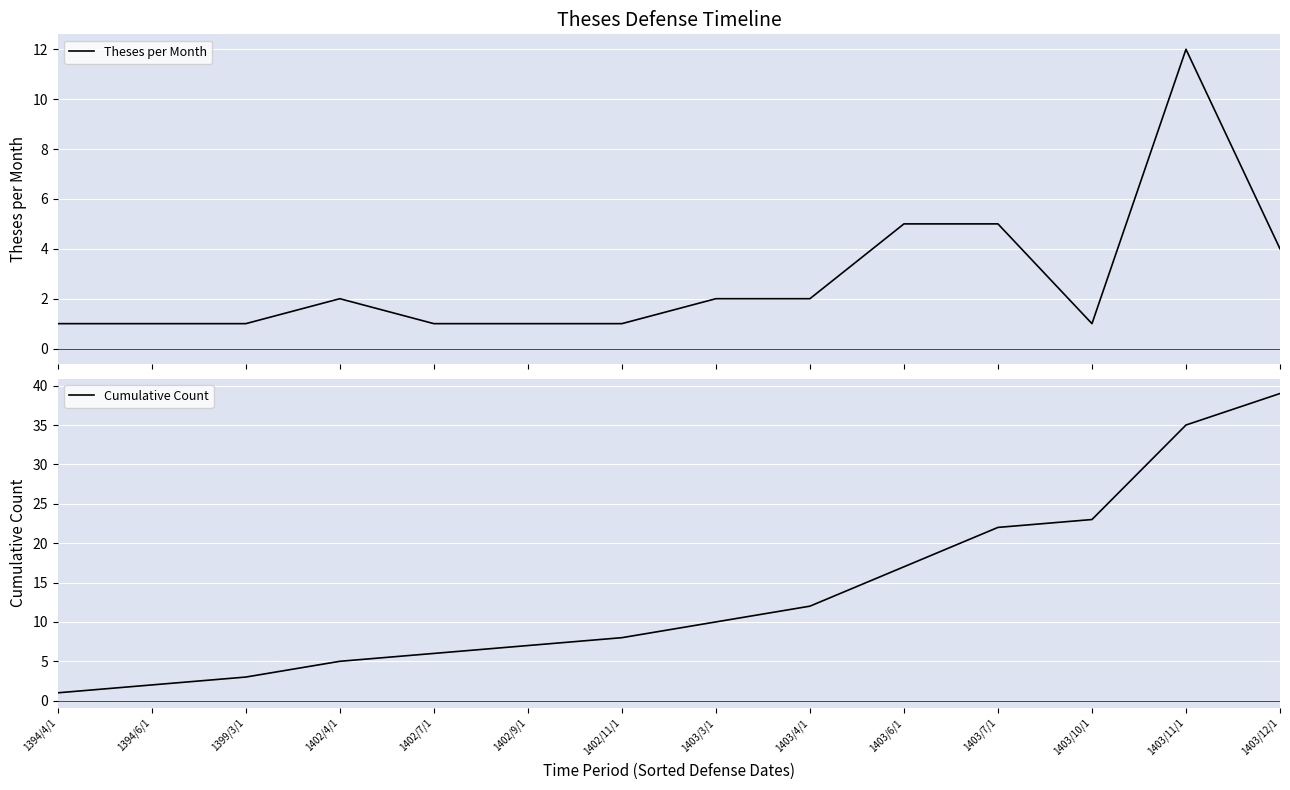

What is the difference between the maximum and minimum values in the Cumulative Count series?

38